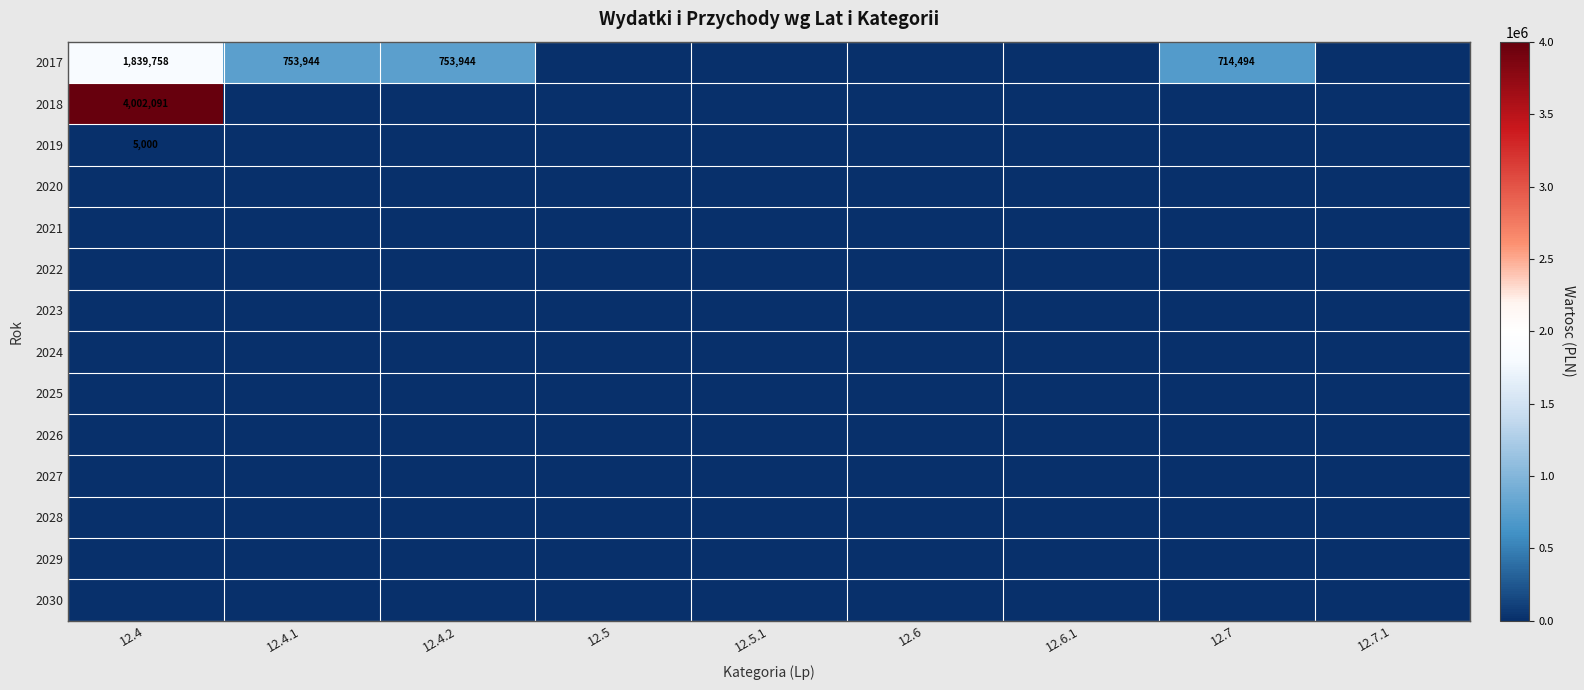

At which label does 2023 reach its peak?

12.4